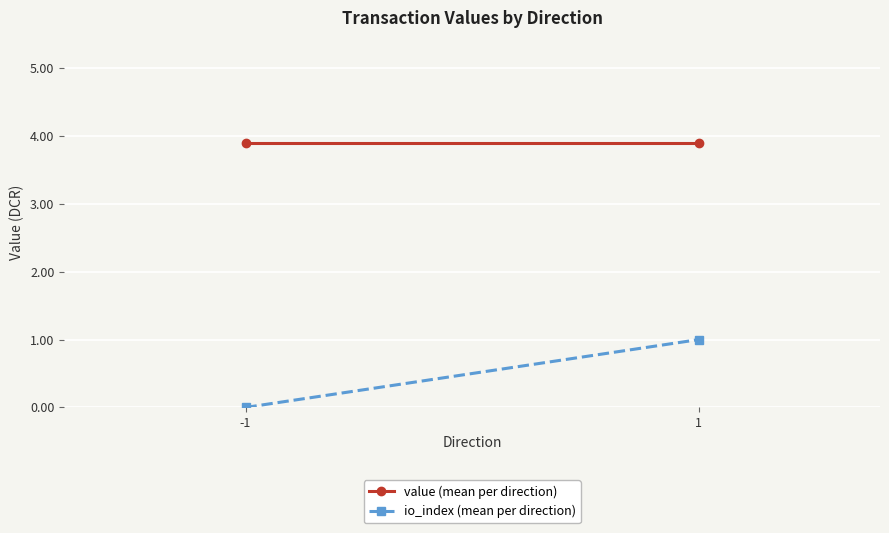

Reading left to right, what are all the values shown in this chart?

value (mean per direction): -1=3.9	1=3.9
io_index (mean per direction): -1=0.0	1=1.0